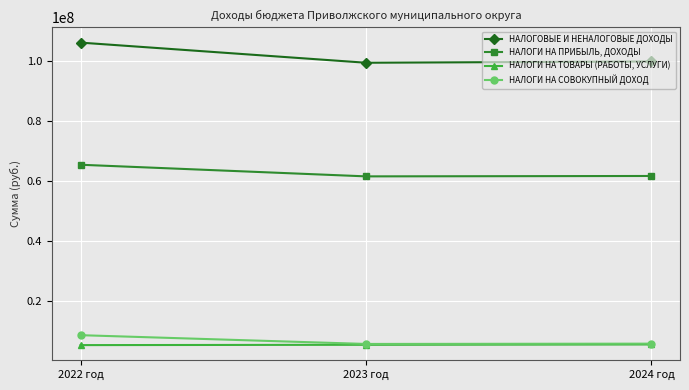

What is the total value across all series at 2023 год?

172155326.9